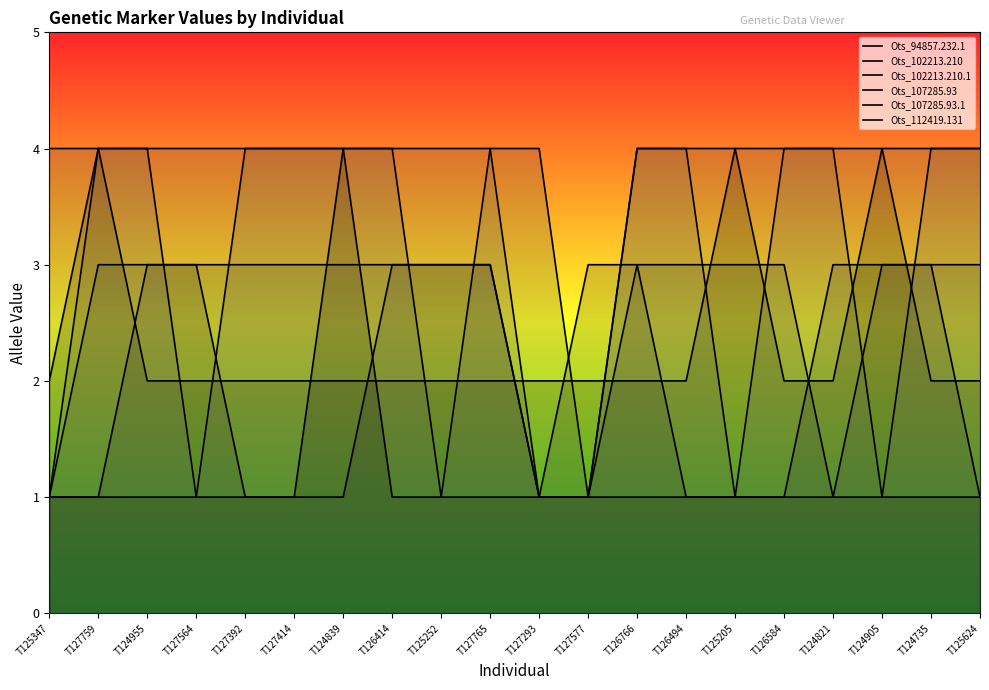

Is the value of Ots_107285.93 at T124955 greater than the value of Ots_107285.93.1 at T124955?

No